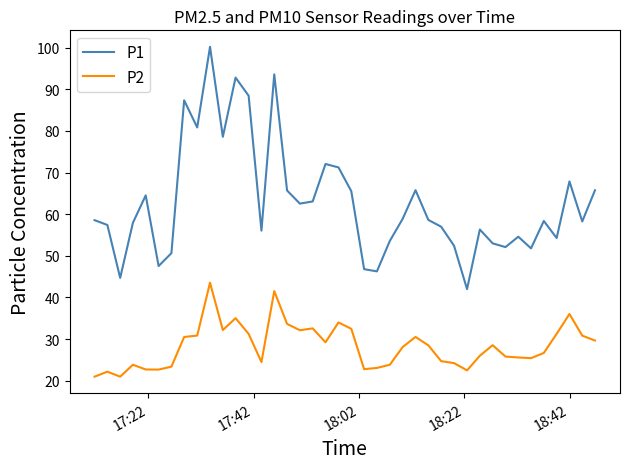

Rank the series by their maximum value, from lowest to highest.

P2, P1